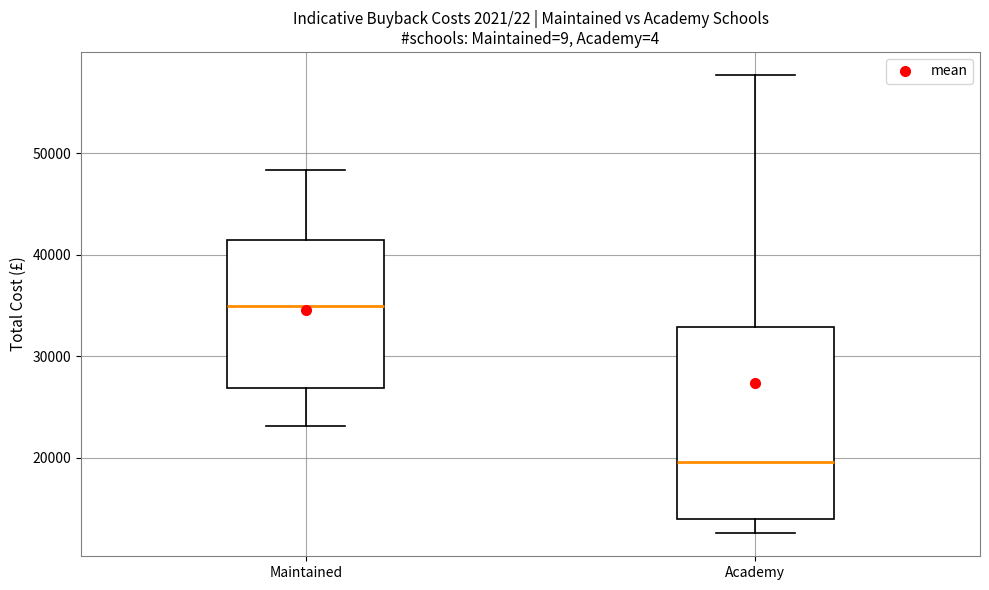

Which box has the highest median line?

Maintained